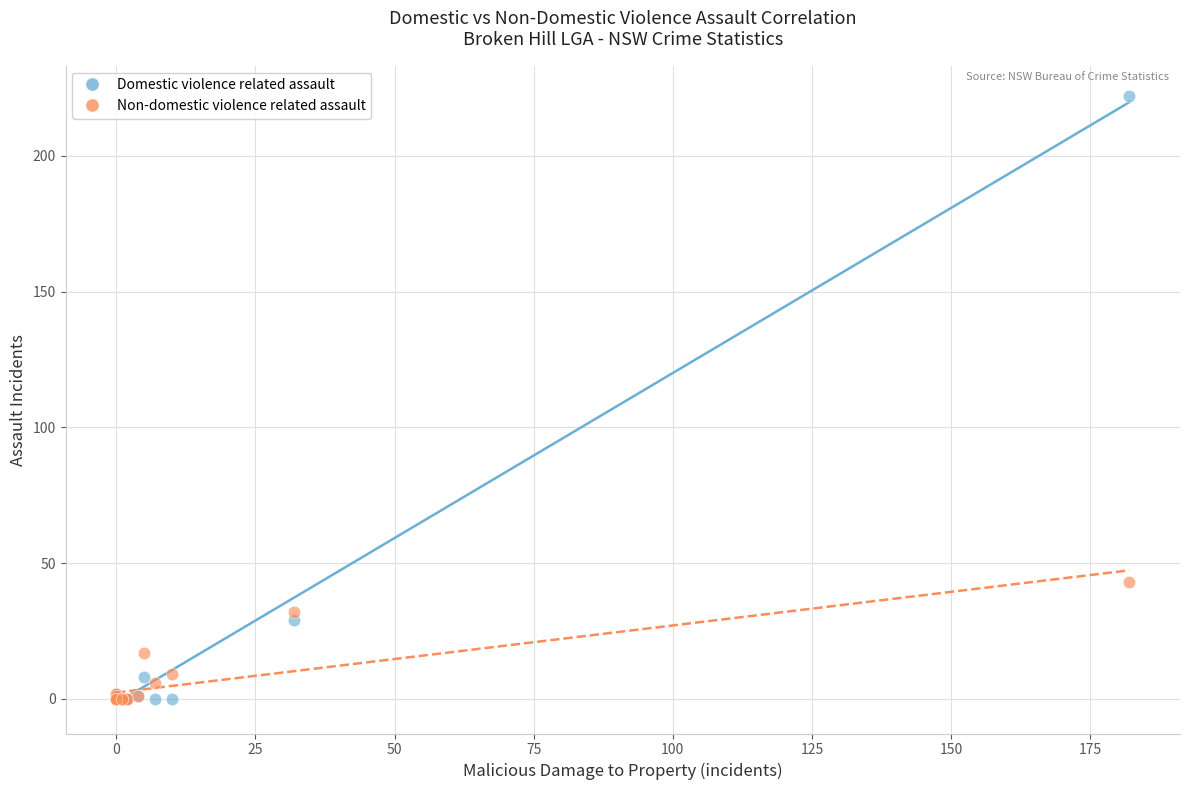

Which series reaches the maximum Y coordinate?

Domestic violence related assault